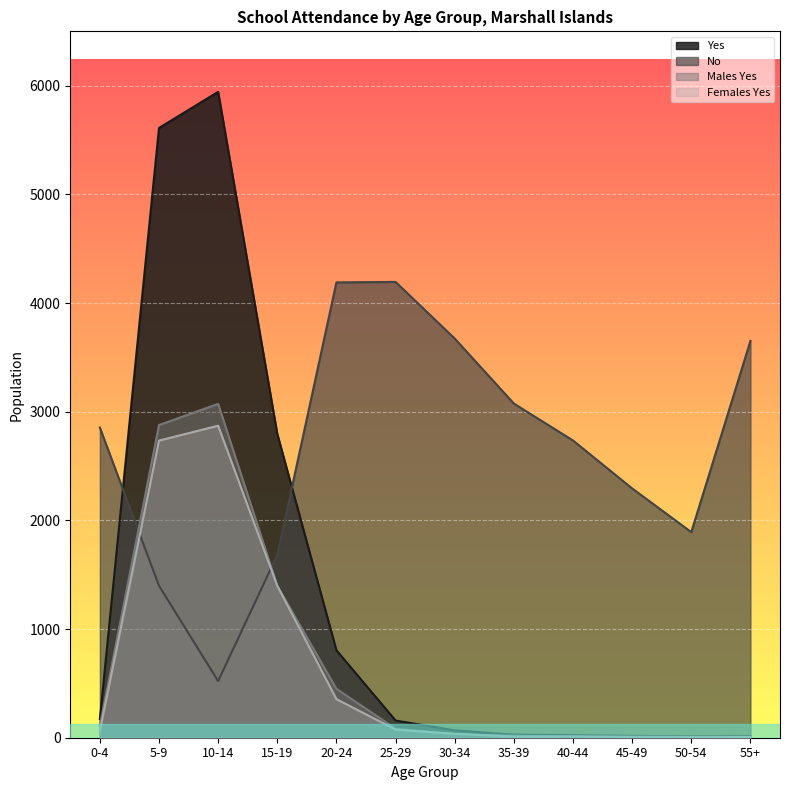

Reading left to right, transcribe all the data shown in this chart.

Yes: 172	5611	5943	2796	805	158	68	28	23	17	12	14
No: 2854	1398	521	1682	4190	4194	3673	3075	2735	2294	1892	3651
Males Yes: 109	2877	3072	1398	450	83	32	18	11	11	7	7
Females Yes: 63	2734	2871	1398	355	75	36	10	12	6	5	7